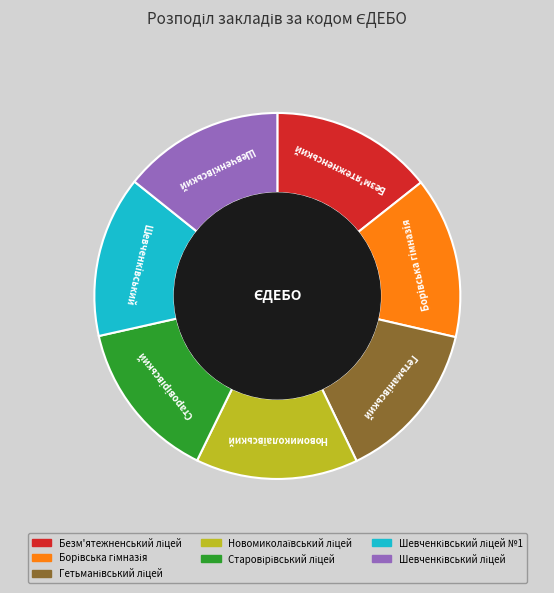

Does any single category account for the majority?

No